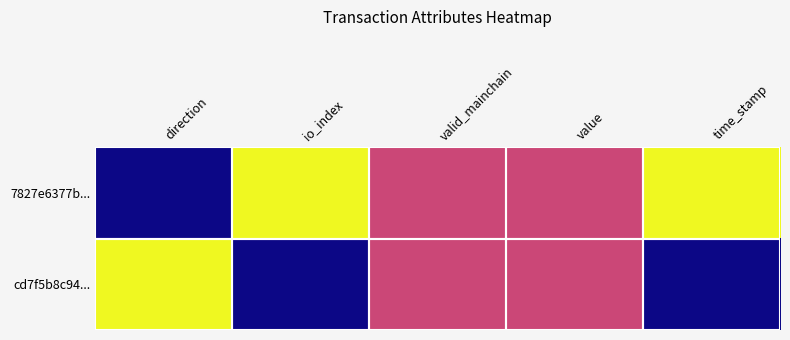

Which series has the largest total across all categories?

7827e6377b...